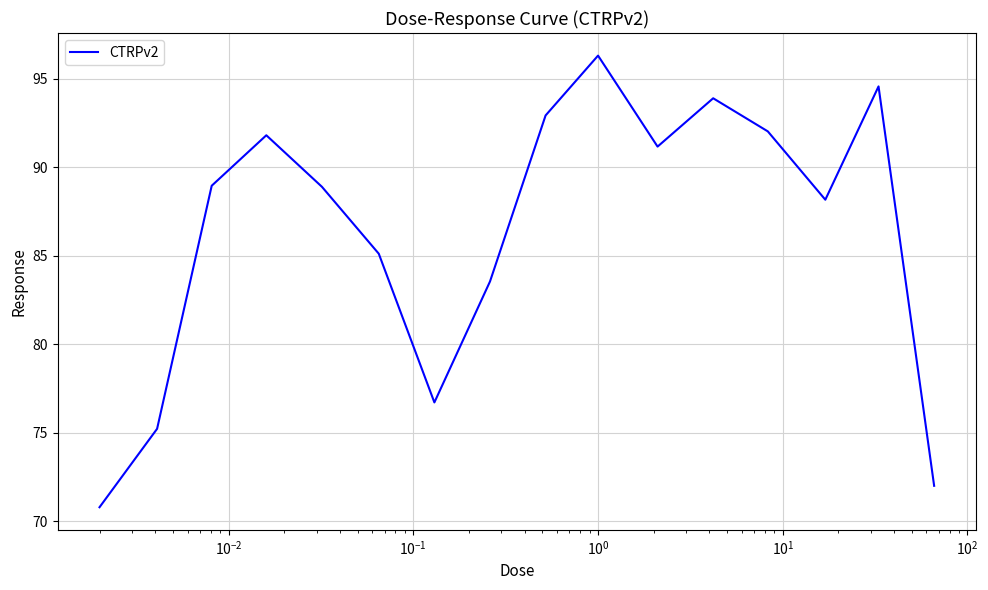

What is the difference between the maximum and minimum values?

25.5